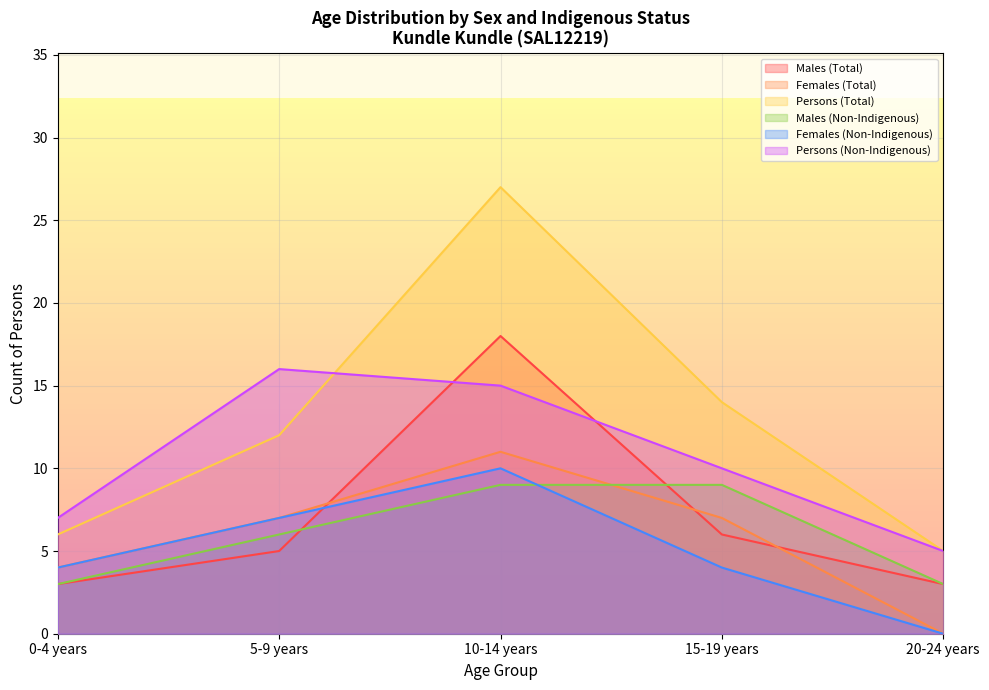

List the labels in order of Females (Non-Indigenous) value, largest first.

10-14 years, 5-9 years, 0-4 years, 15-19 years, 20-24 years